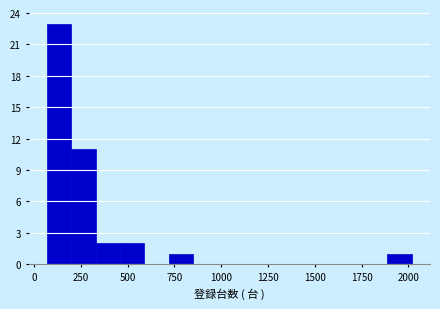

Around what value on the x-axis is the tallest bar? Give the approximate position of its centre, as read against the axis.

150